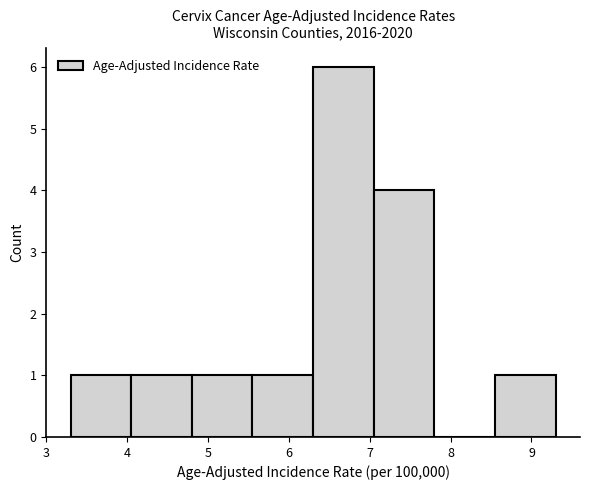

Reading left to right, list every bar in this chart as the range it spans on the x-axis followed by its height. Neither the bar edges nor the heights are printed on the chart, so give them approximately, as read against the axes.

3.30 to 4.05: 1
4.05 to 4.80: 1
4.80 to 5.55: 1
5.55 to 6.30: 1
6.30 to 7.05: 6
7.05 to 7.80: 4
7.80 to 8.55: 0
8.55 to 9.30: 1